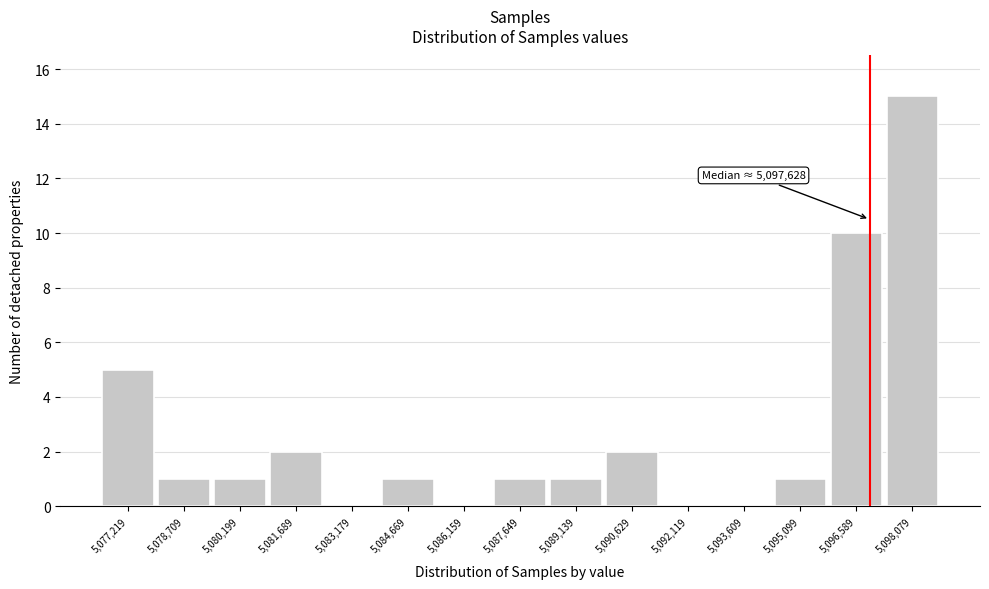

Reading right to left, what are all the values shown in this chart?

5,098,079=15	5,096,589=10	5,095,099=1	5,093,609=0	5,092,119=0	5,090,629=2	5,089,139=1	5,087,649=1	5,086,159=0	5,084,669=1	5,083,179=0	5,081,689=2	5,080,199=1	5,078,709=1	5,077,219=5